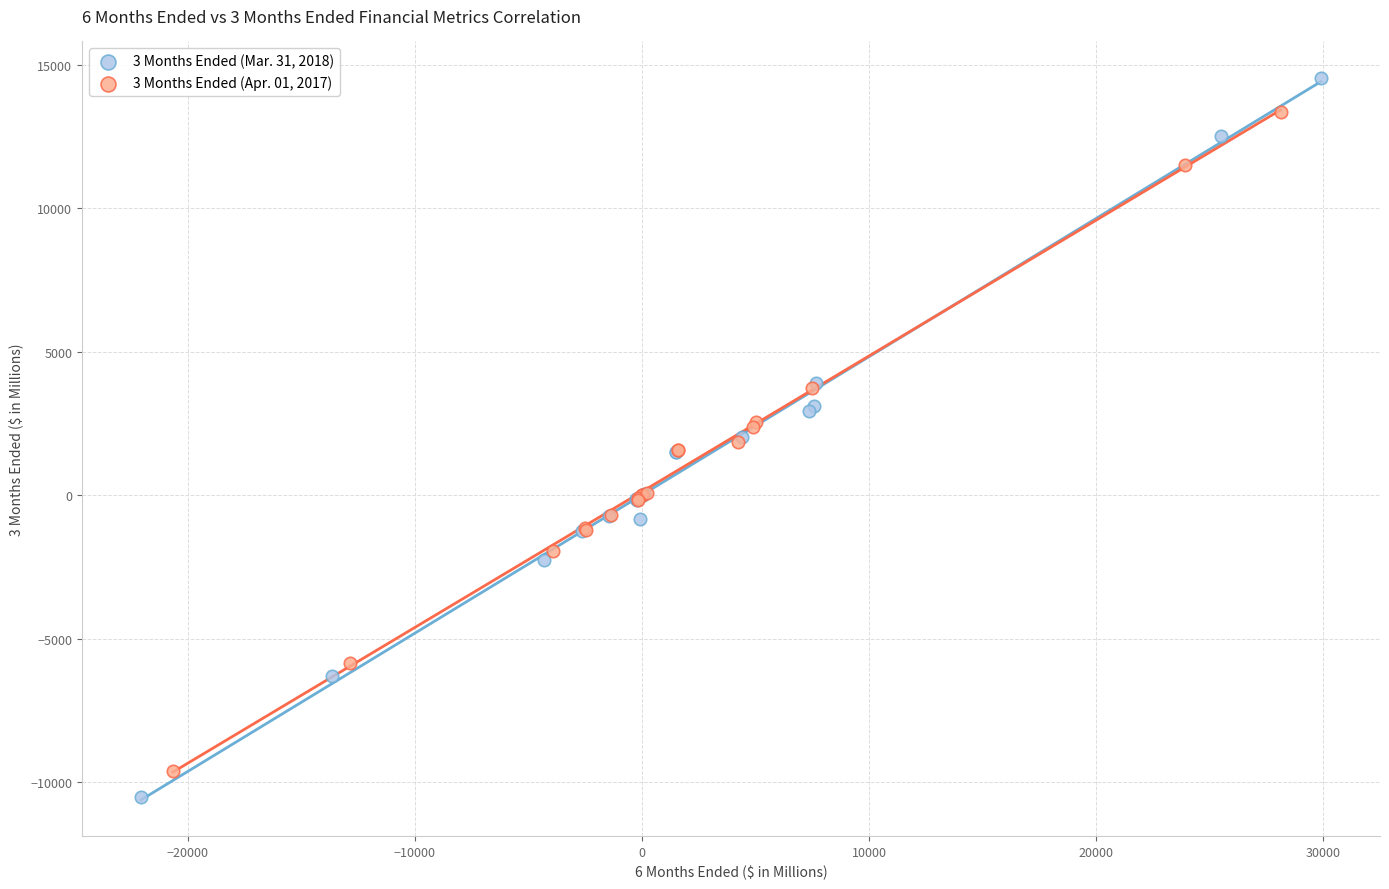

Which series contains the lowest Y value?

3 Months Ended (Mar. 31, 2018)